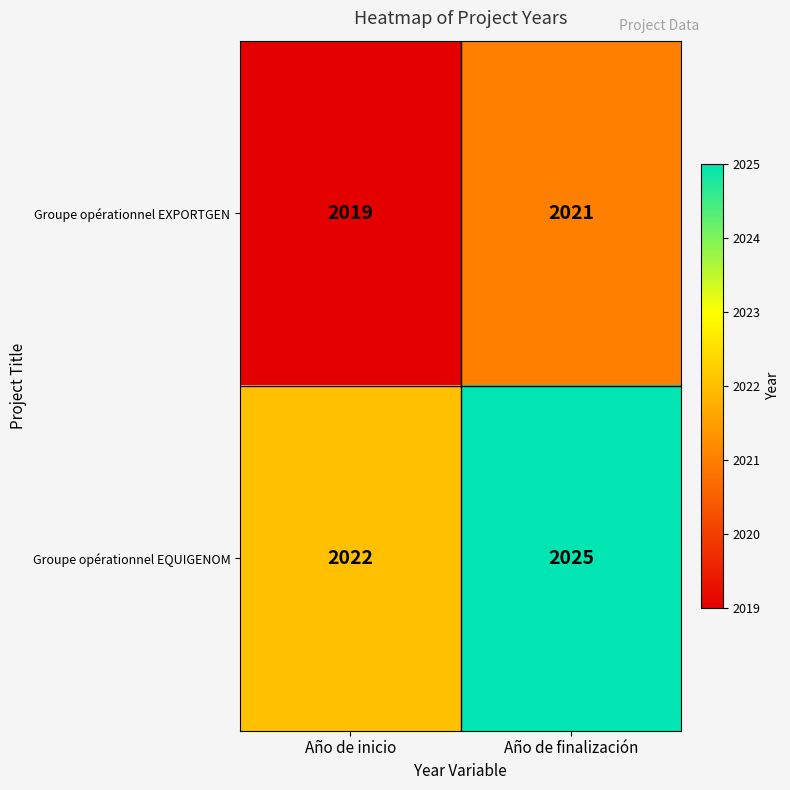

Count the number of categories in the chart.

2